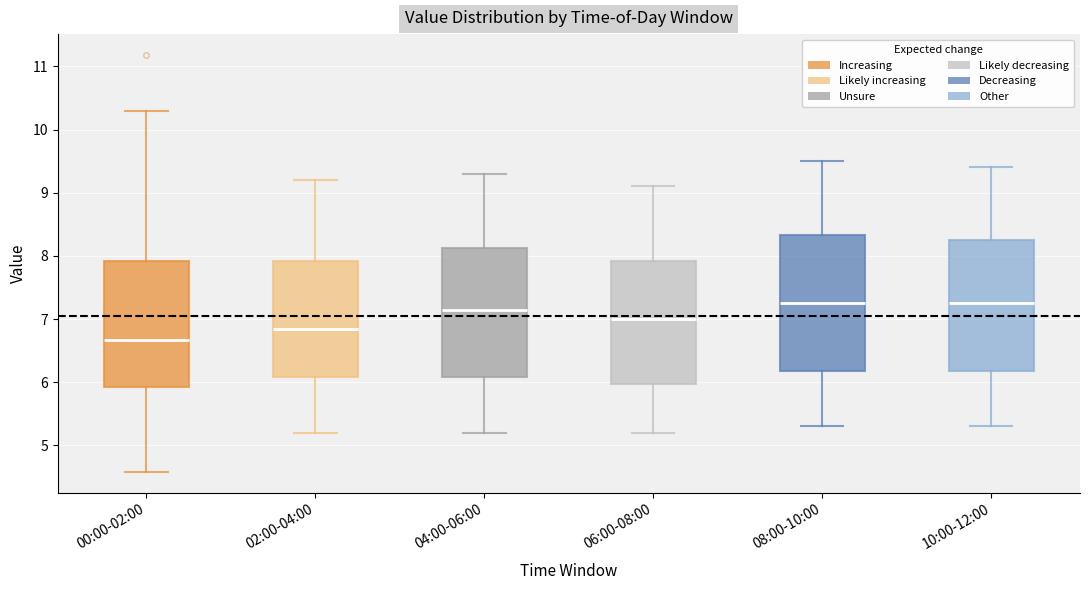

Reading left to right, read every box against the y-axis: the position of its median line, the range the box covers, and the ends of its whiskers. The values are not printed on the chart, so give them approximately, as read against the axis.

00:00-02:00: median 6.7, box 5.9 to 7.9, whiskers 4.6 to 10.3
02:00-04:00: median 6.9, box 6.1 to 7.9, whiskers 5.2 to 9.2
04:00-06:00: median 7.2, box 6.1 to 8.1, whiskers 5.2 to 9.3
06:00-08:00: median 7.0, box 6.0 to 7.9, whiskers 5.2 to 9.1
08:00-10:00: median 7.3, box 6.2 to 8.3, whiskers 5.3 to 9.5
10:00-12:00: median 7.3, box 6.2 to 8.3, whiskers 5.3 to 9.4